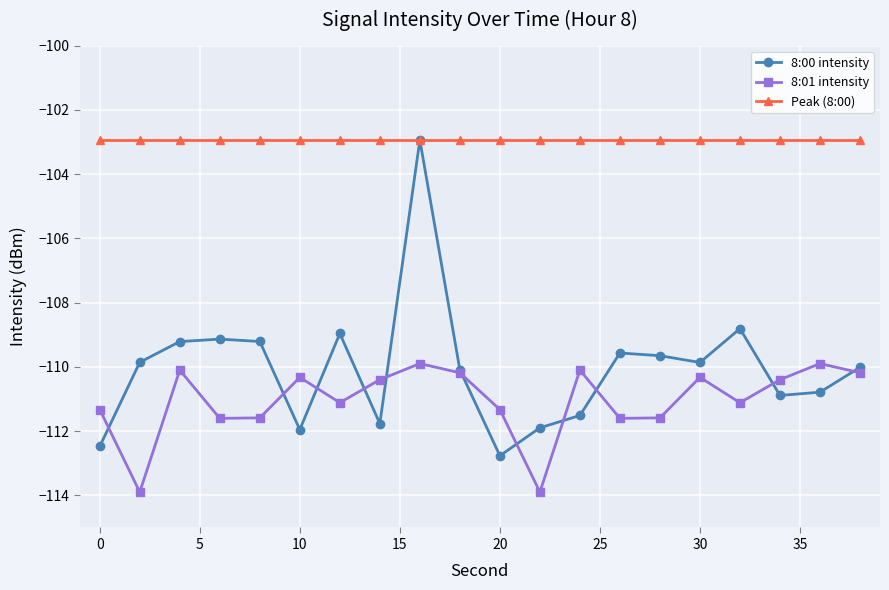

Does the chart display data point markers on the line(s)?

Yes